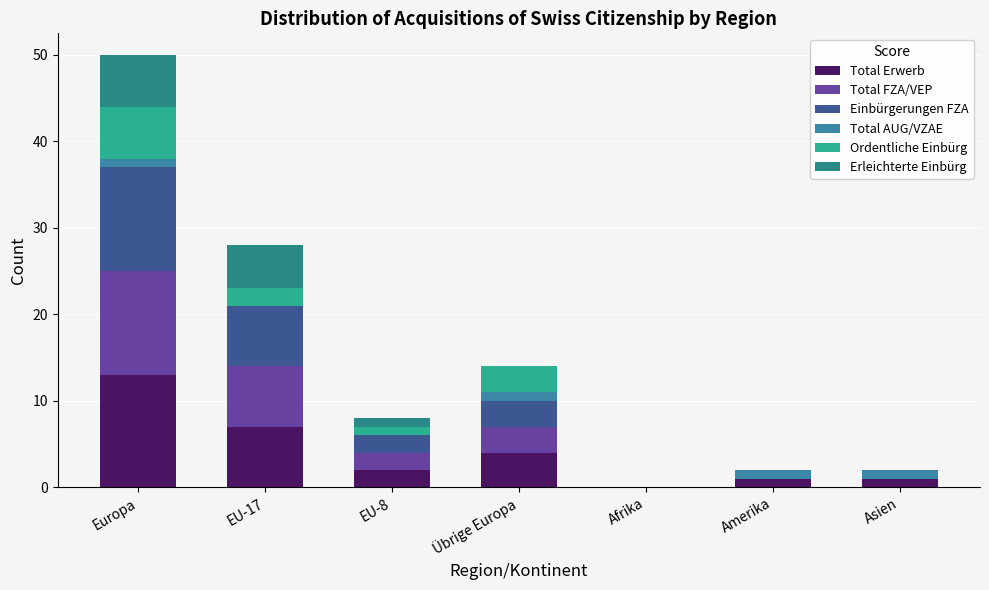

What is the approximate value of Ordentliche Einbürg at Übrige Europa?

3